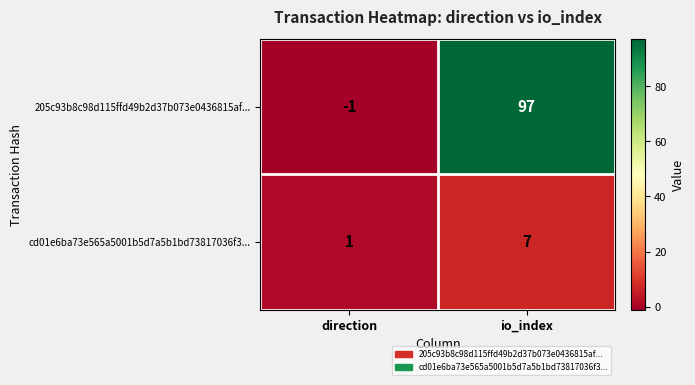

Rank the series by their maximum value, from lowest to highest.

cd01e6ba73e565a5001b5d7a5b1bd73817036f3..., 205c93b8c98d115ffd49b2d37b073e0436815af...